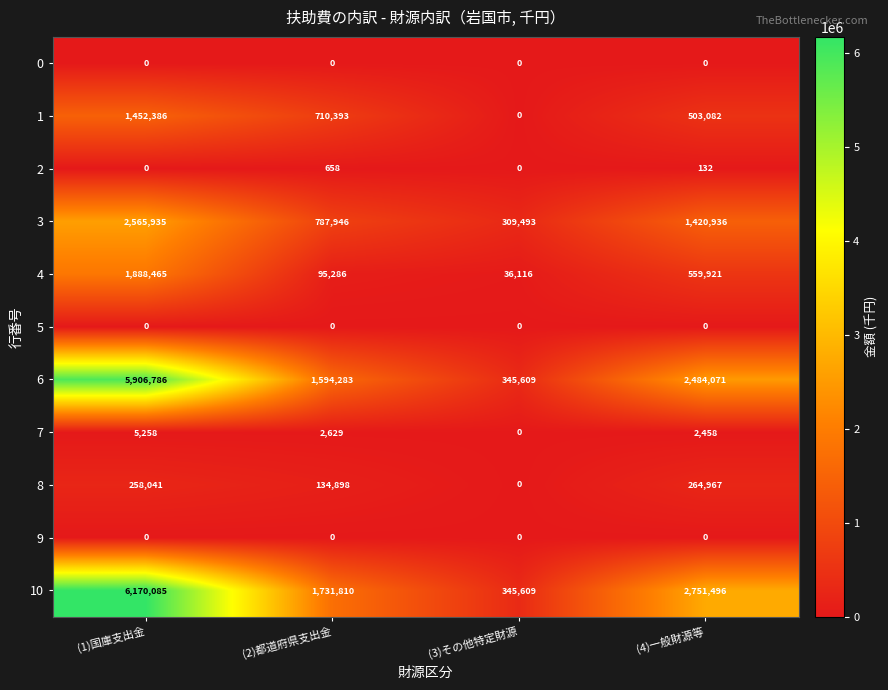

At which label is 7 closest to 2629?

(2)都道府県支出金